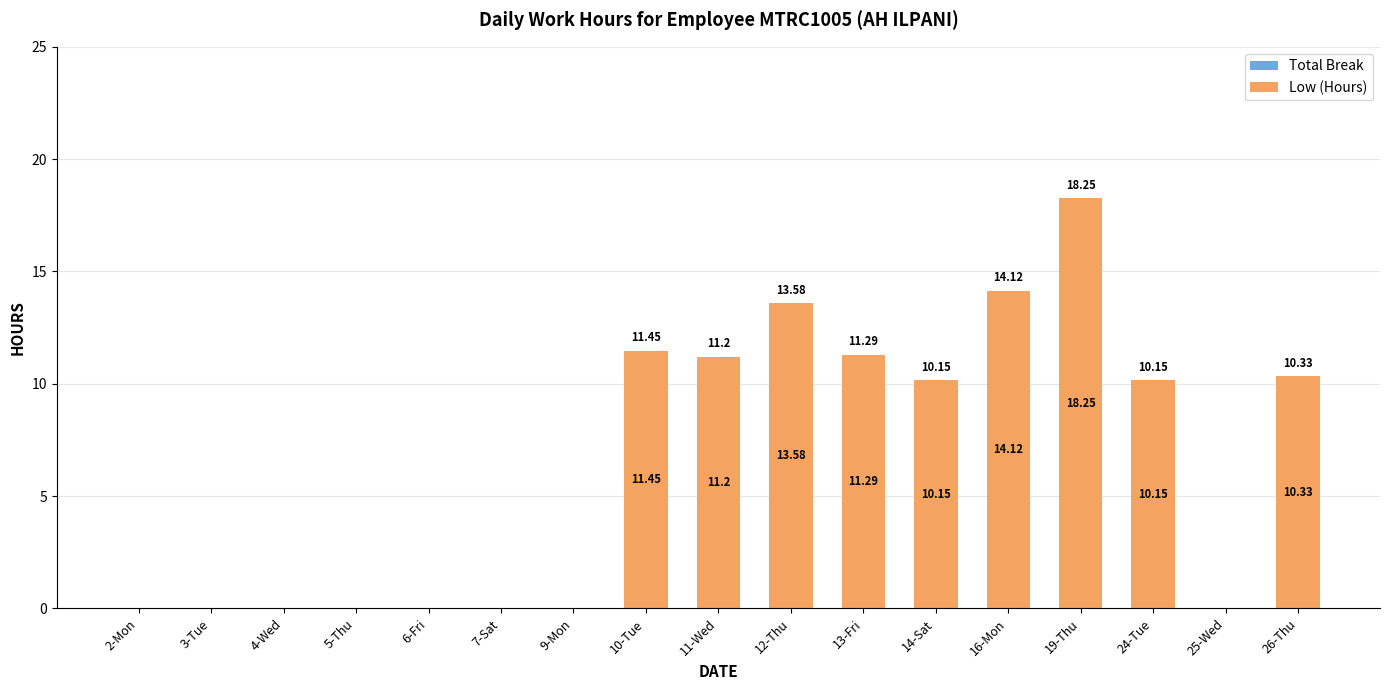

What is the change in value from 13-Fri to 16-Mon?

+2.8